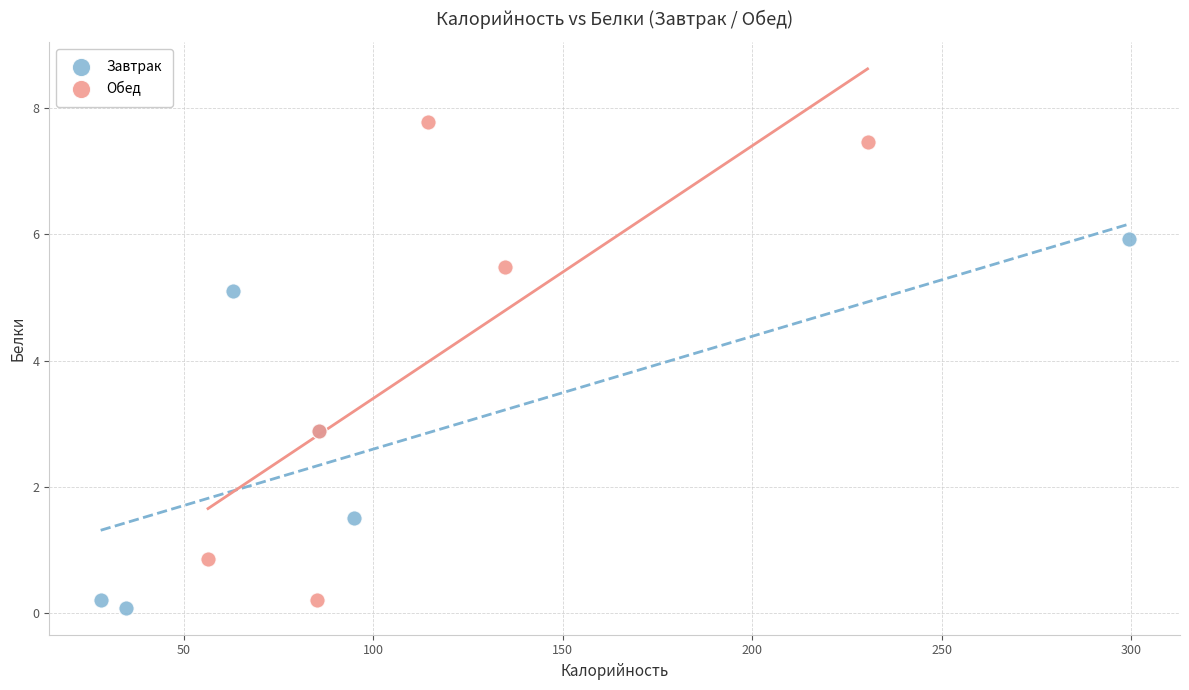

Which series reaches the maximum Y coordinate?

Обед